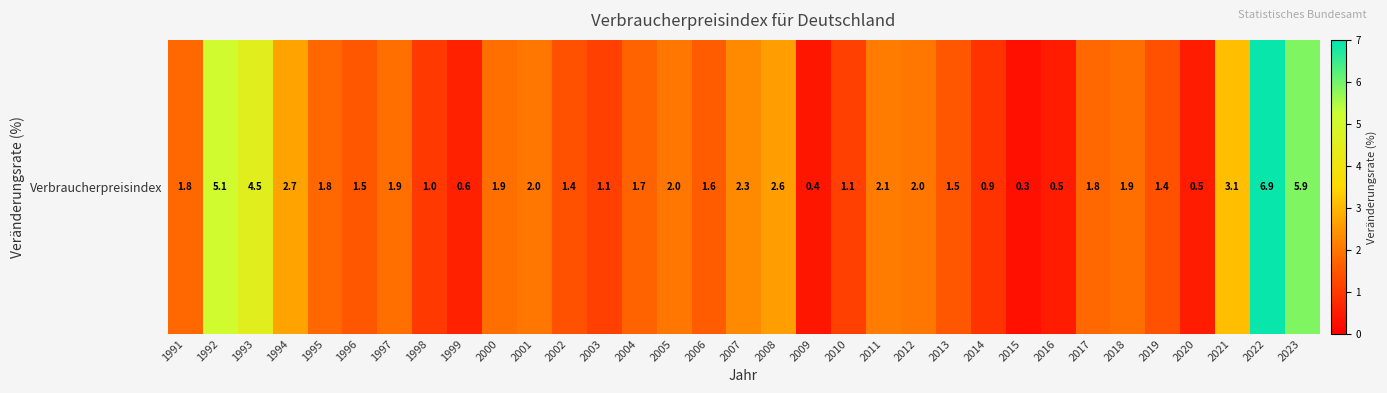

True or false: the data shows 1.4 at 2019.

True